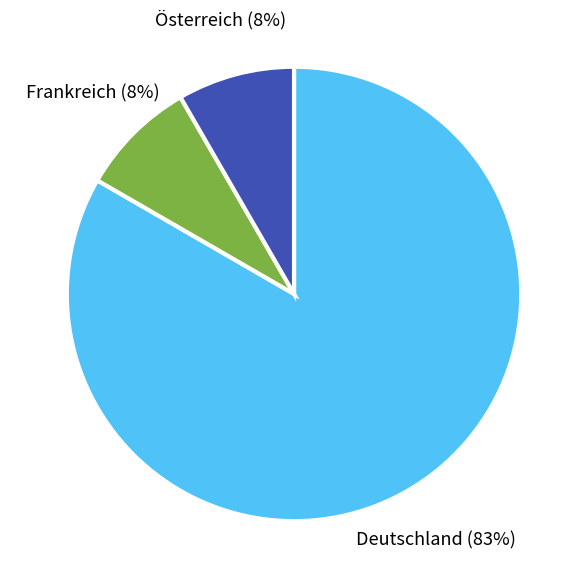

Is there a majority slice in this chart?

Yes